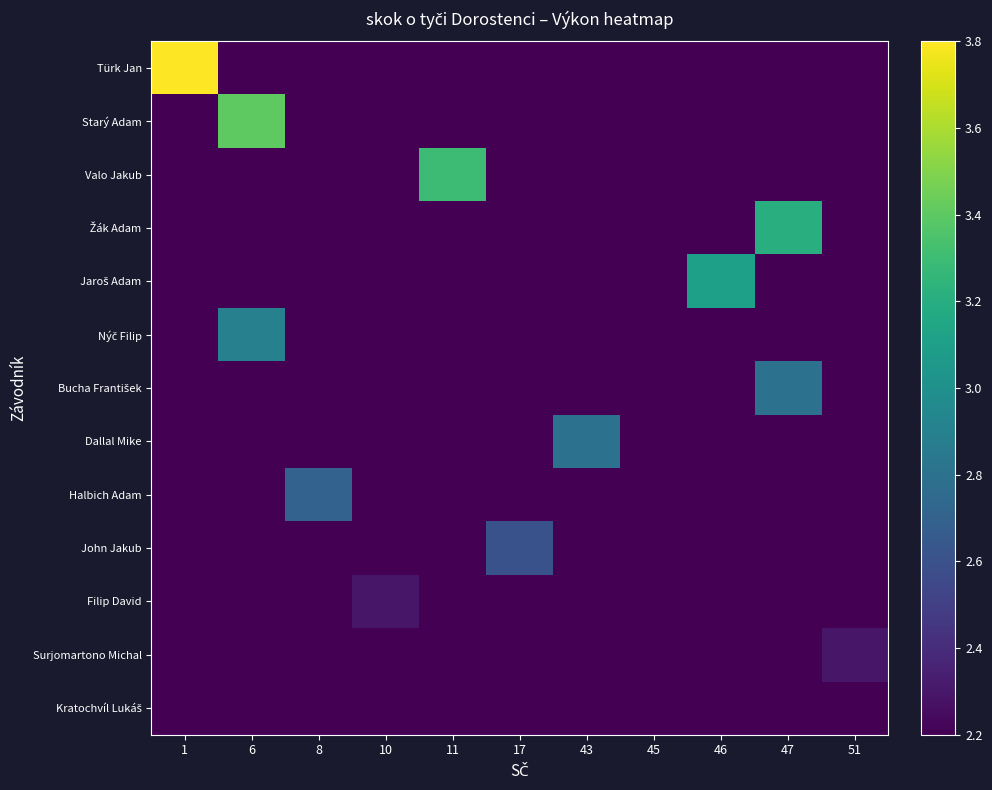

At how many categories does at least one series exceed 3?

5